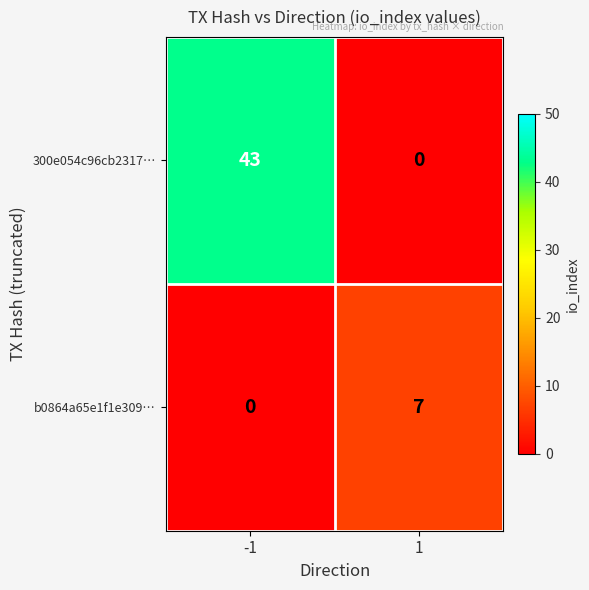

What is the spread (max minus min) of values at -1?

43